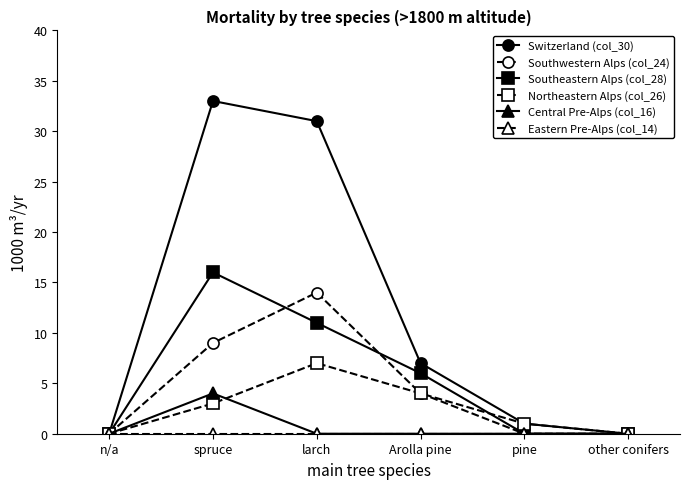

Which series has the largest range (max minus min)?

Switzerland (col_30)